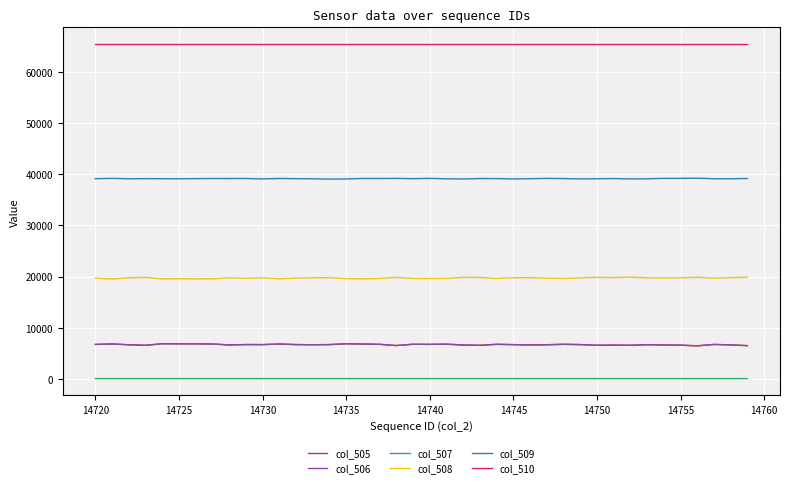

True or false: col_506 has more than 2 interior local peaks.

True